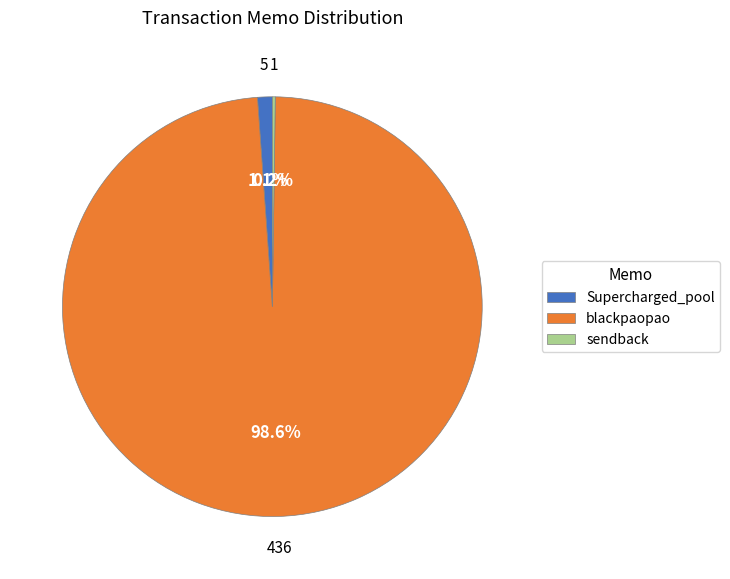

Which slice is the largest?

blackpaopao